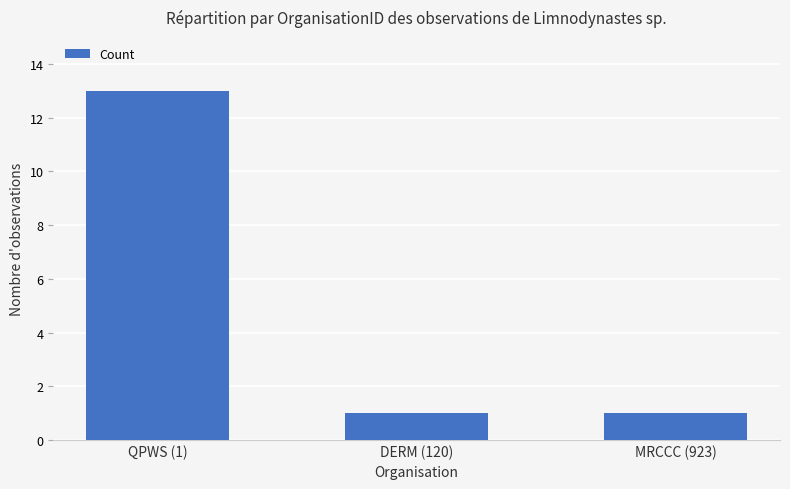

What is the change in value from QPWS (1) to DERM (120)?

-12